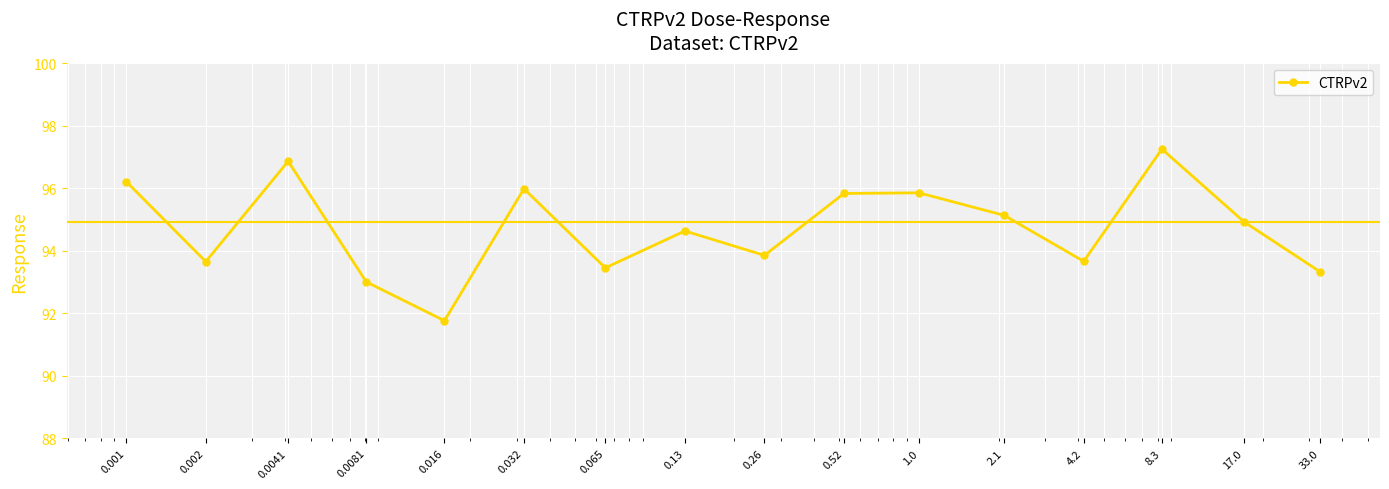

What is the difference between the second highest and second lowest values?

3.9